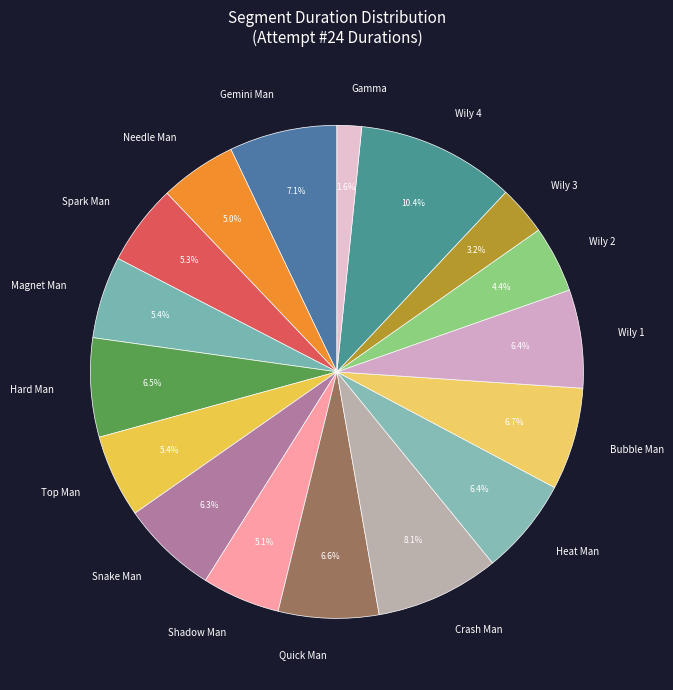

Which category has the biggest portion of the pie?

Wily 4